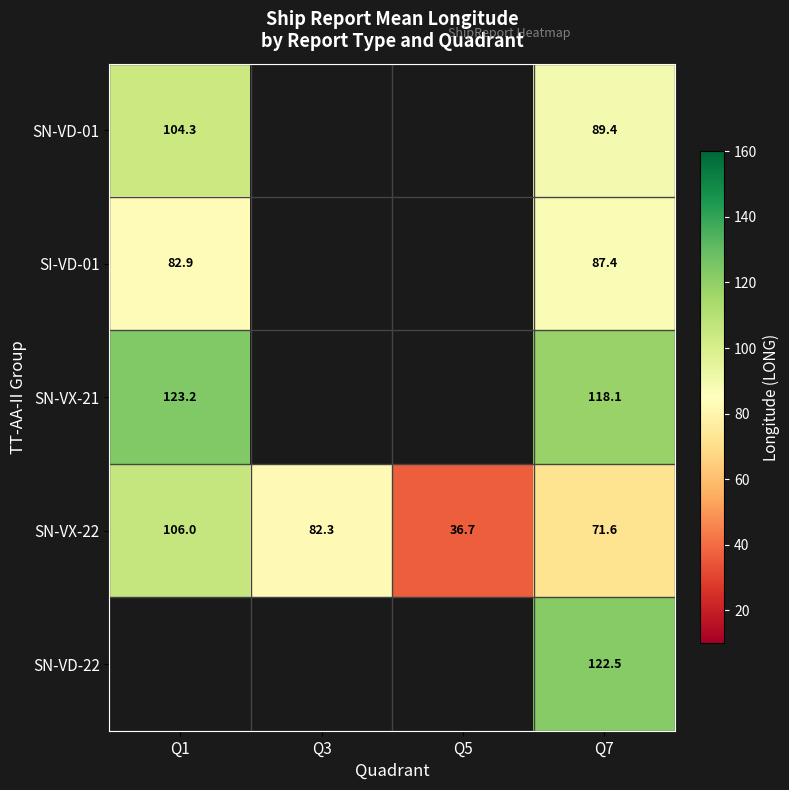

At Q7, list the series in order from largest to smallest.

SN-VD-22, SN-VX-21, SN-VD-01, SI-VD-01, SN-VX-22